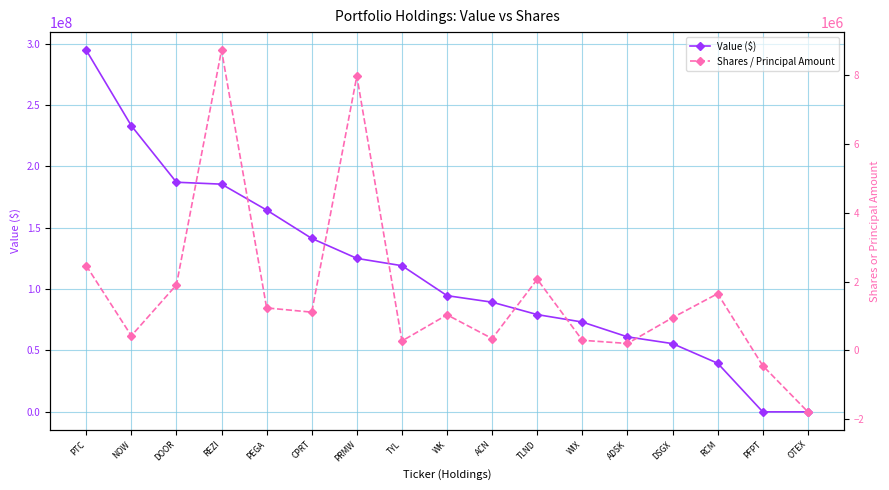

Reading right to left, transcribe all the data shown in this chart.

Value ($): OTEX=0	PFPT=0	RCM=39589000	DSGX=55588000	ADSK=61101000	WIX=73165000	TLND=79236000	ACN=89348000	WK=94670000	TYL=119078000	PRMW=125043000	CPRT=141308000	PEGA=164412000	REZI=185518000	DOOR=187085000	NOW=233111000	PTC=294661000
Shares / Principal Amount: OTEX=-1787734	PFPT=-446743	RCM=1648183	DSGX=950544	ADSK=200109	WIX=292706	TLND=2066673	ACN=342054	WK=1033292	TYL=272789	PRMW=7974711	CPRT=1110477	PEGA=1233772	REZI=8726156	DOOR=1902430	NOW=423507	PTC=2463511